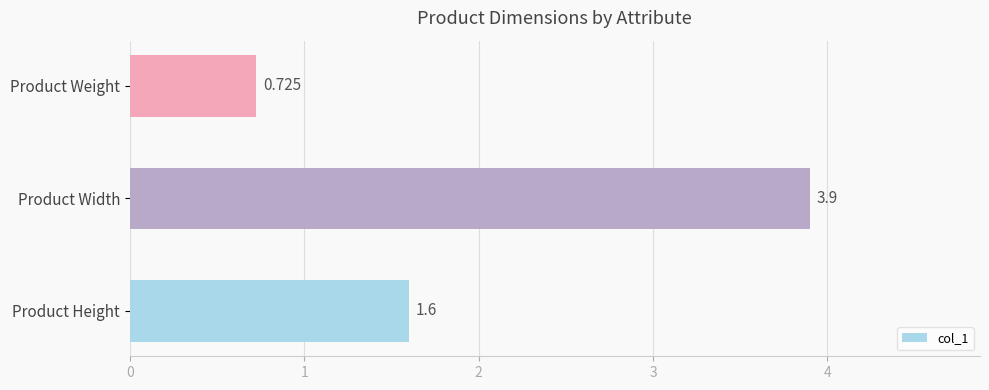

How many data points does each series have?

3